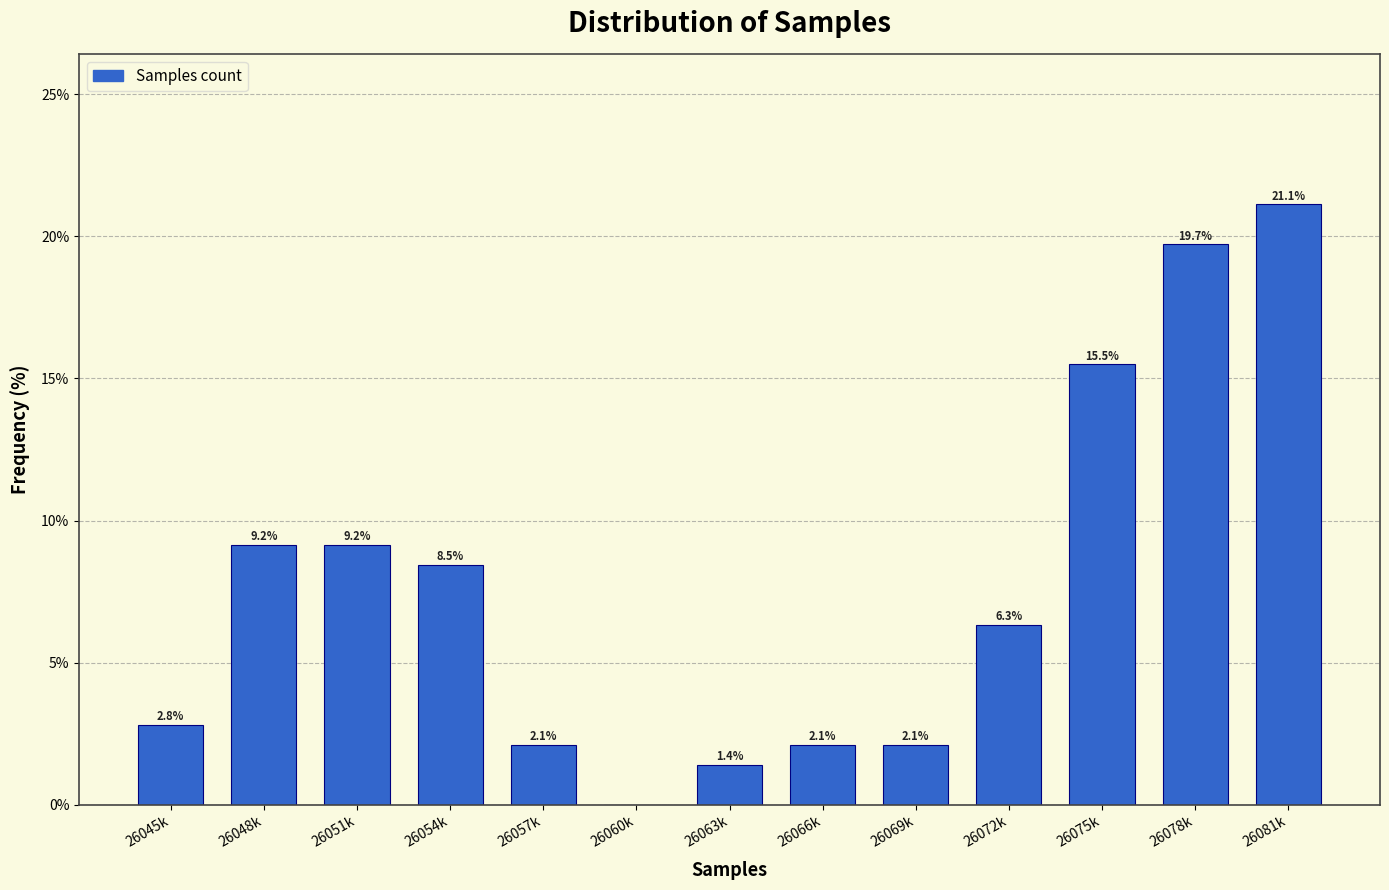

Reading left to right, what are all the values shown in this chart?

26045k=2.8	26048k=9.2	26051k=9.2	26054k=8.5	26057k=2.1	26060k=0.0	26063k=1.4	26066k=2.1	26069k=2.1	26072k=6.3	26075k=15.5	26078k=19.7	26081k=21.1